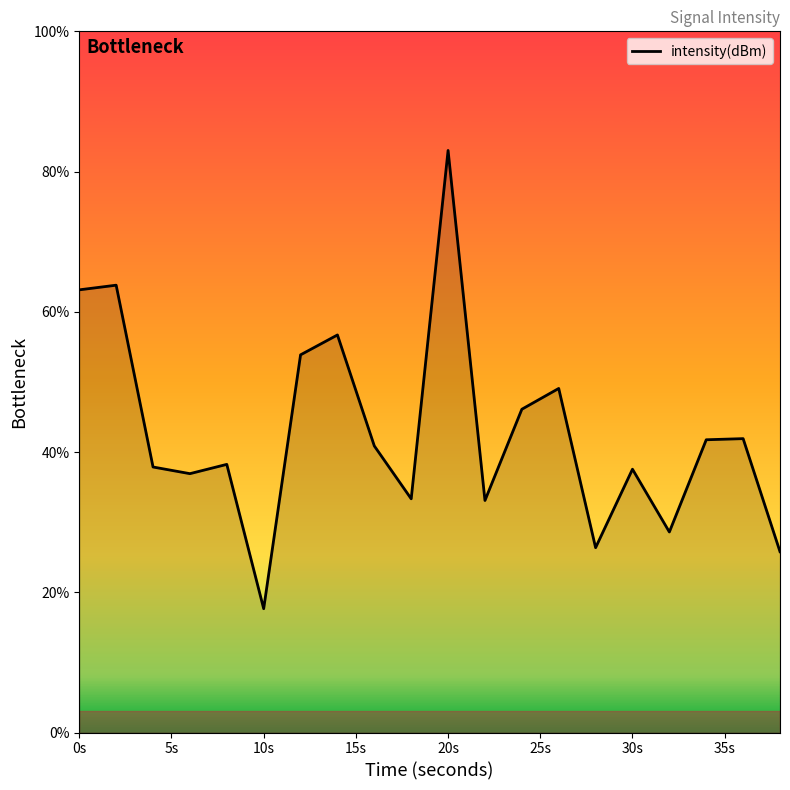

What is the difference between the maximum and minimum values?

65.4